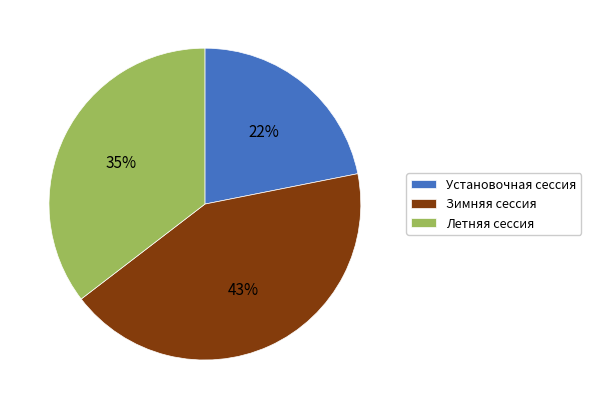

Which category has the smallest portion of the pie?

Установочная сессия